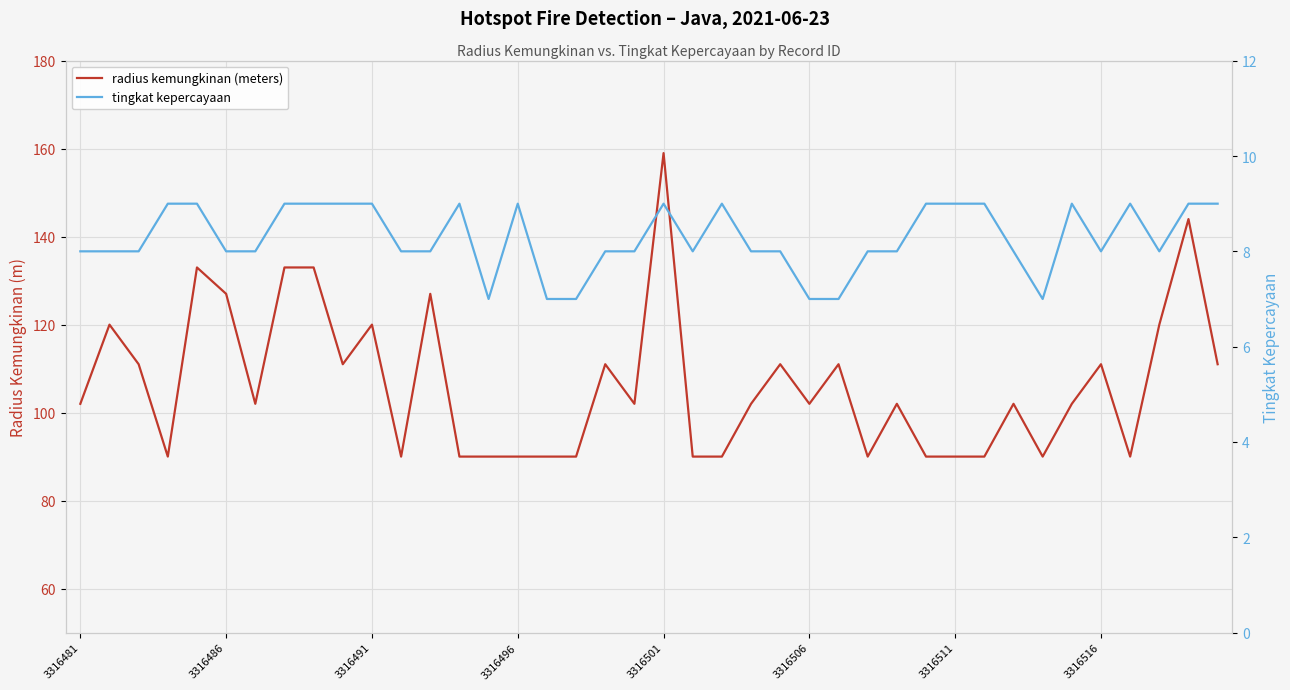

What is the sum of all tingkat kepercayaan values?

331